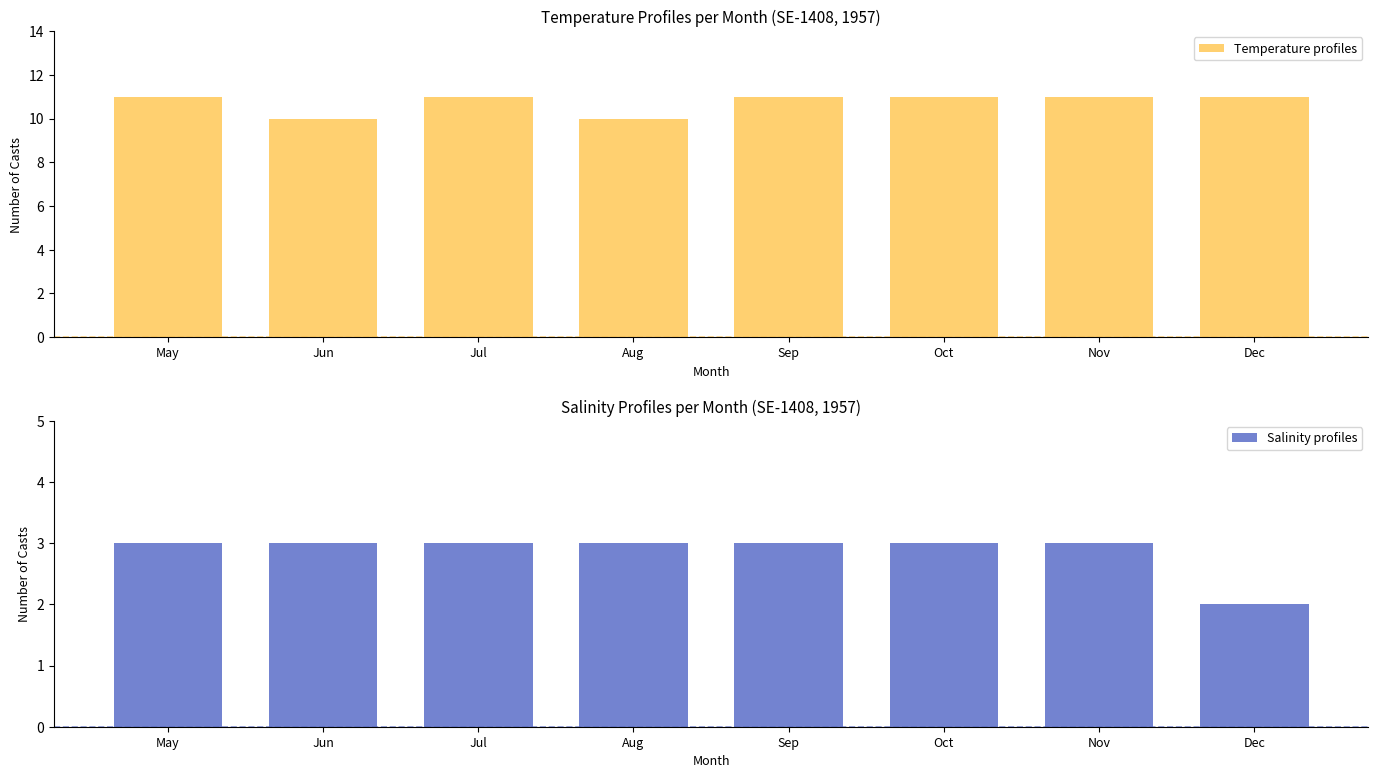

How many data points in Salinity profiles are less than 3?

1